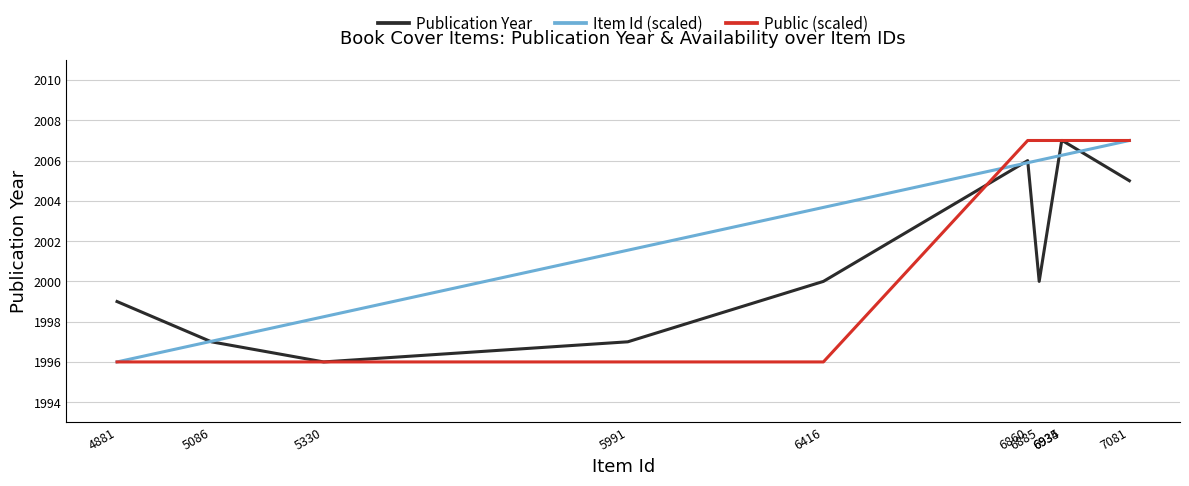

Which series has the largest total across all categories?

Item Id (scaled)